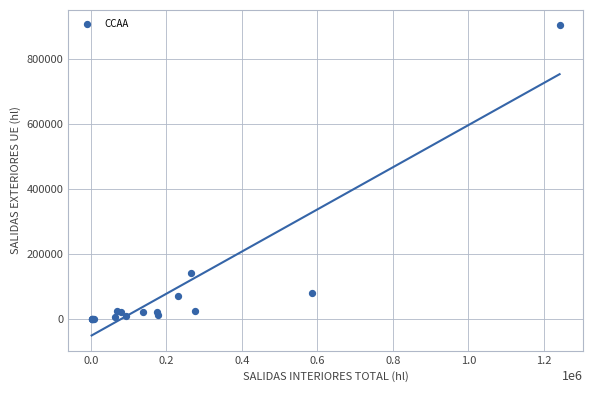

What Y value in the scatter plot is closest to 450882?

141719